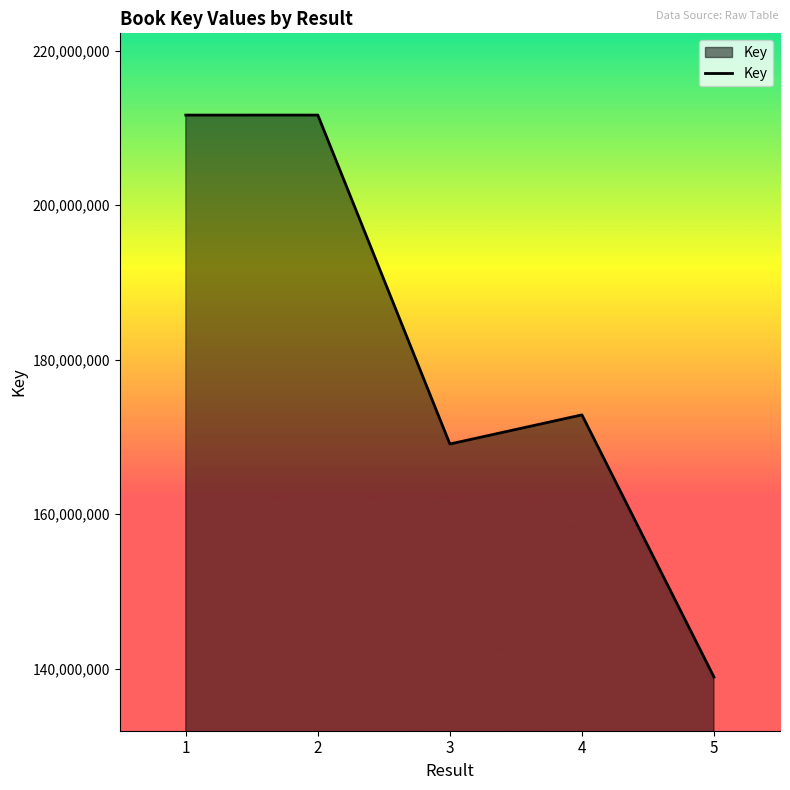

At which label is the value closest to 175298455?

4